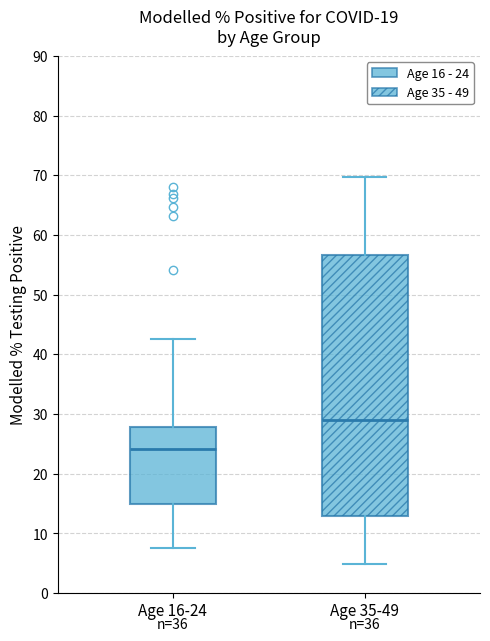

Where is the upper edge of the box for Age 16-24 on the y-axis? The values are not printed on the chart, so give them approximately, as read against the axis.

28